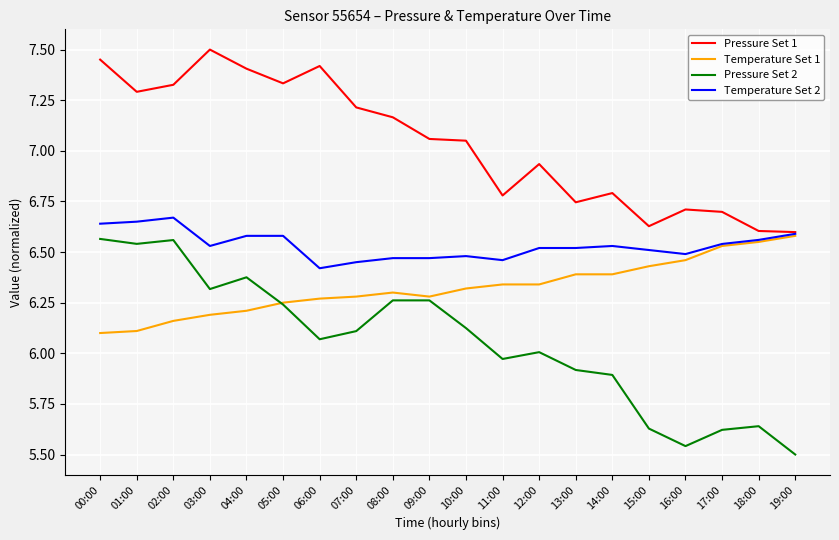

True or false: Pressure Set 1 and Pressure Set 2 intersect in this chart.

False